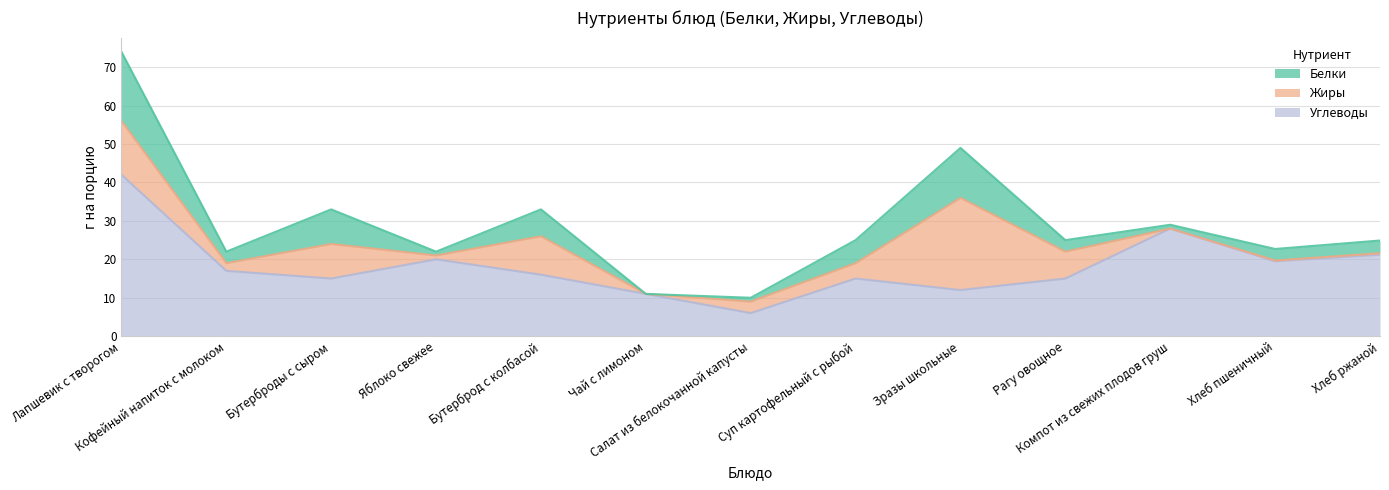

What is the sum of all Жиры values?

74.6